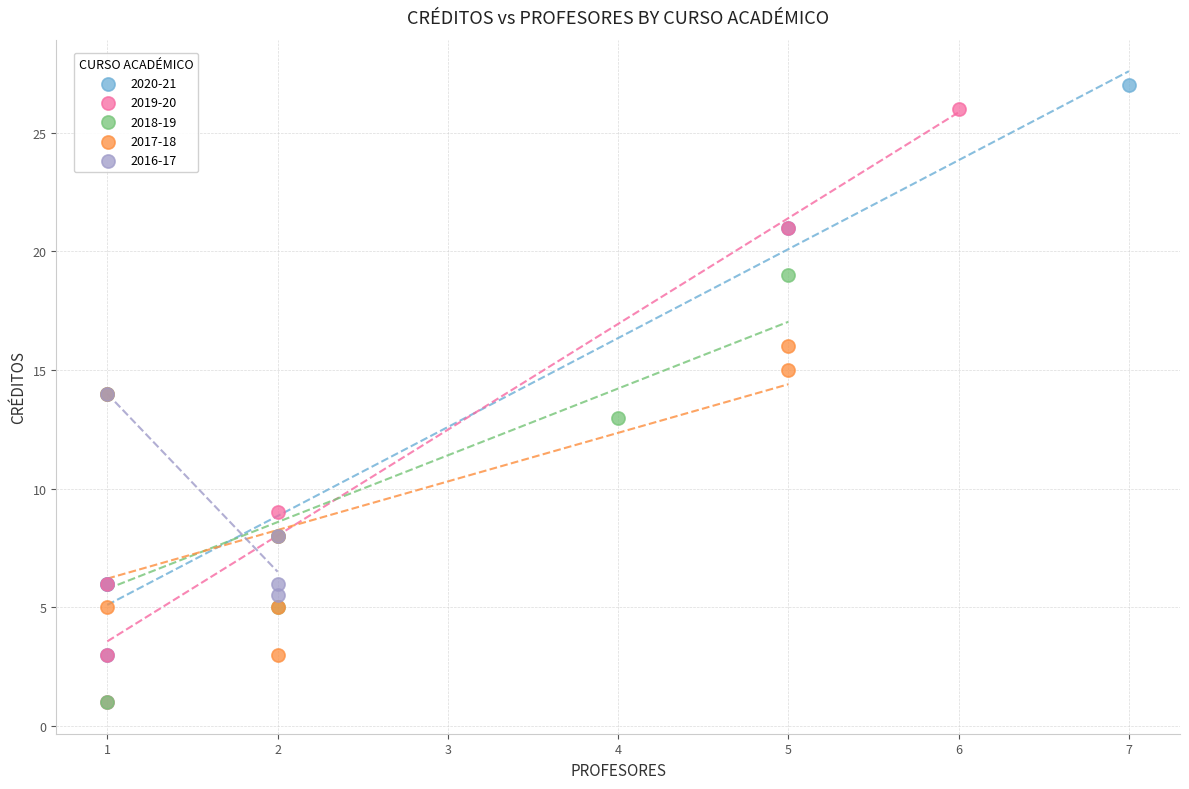

Which series has the widest spread of Y values?

2019-20